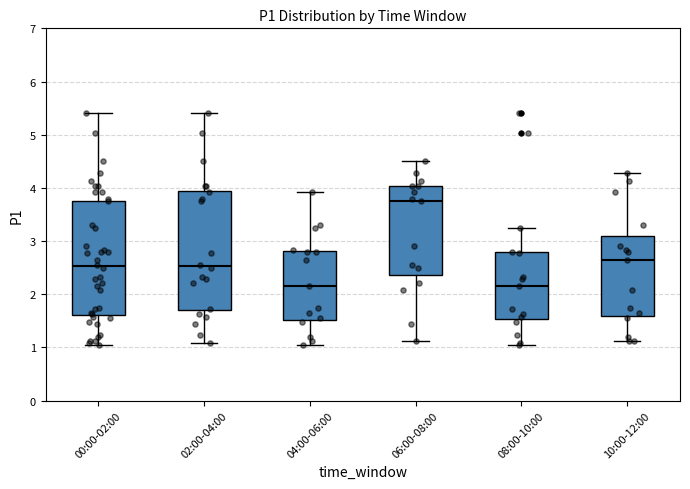

Reading left to right, transcribe this box plot: for each box, give where its median line is, the range the box spans, and where its two whiskers end, as read against the y-axis. The values are not printed on the chart, so give them approximately, as read against the axis.

00:00-02:00: median 2.5, box 1.6 to 3.8, whiskers 1.1 to 5.4
02:00-04:00: median 2.5, box 1.7 to 3.9, whiskers 1.1 to 5.4
04:00-06:00: median 2.2, box 1.5 to 2.8, whiskers 1.1 to 3.9
06:00-08:00: median 3.8, box 2.4 to 4.0, whiskers 1.1 to 4.5
08:00-10:00: median 2.2, box 1.5 to 2.8, whiskers 1.1 to 3.3
10:00-12:00: median 2.7, box 1.6 to 3.1, whiskers 1.1 to 4.3